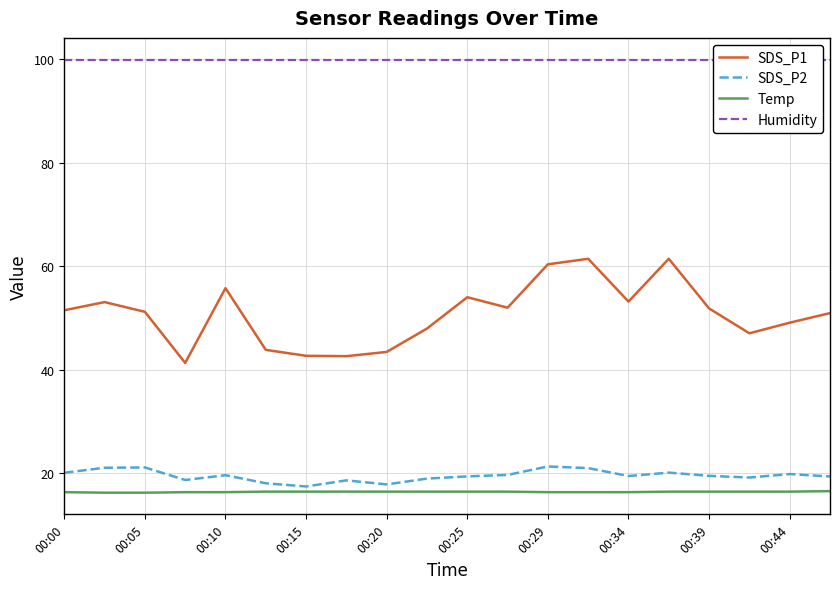

True or false: Humidity and SDS_P1 cross at least once.

False